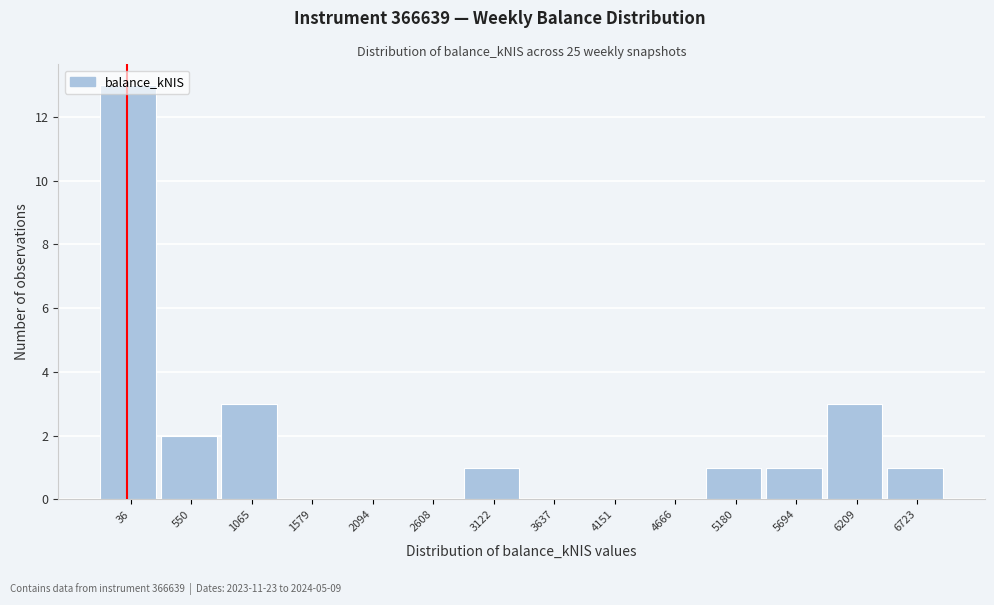

Which label corresponds to the largest value in the chart?

36